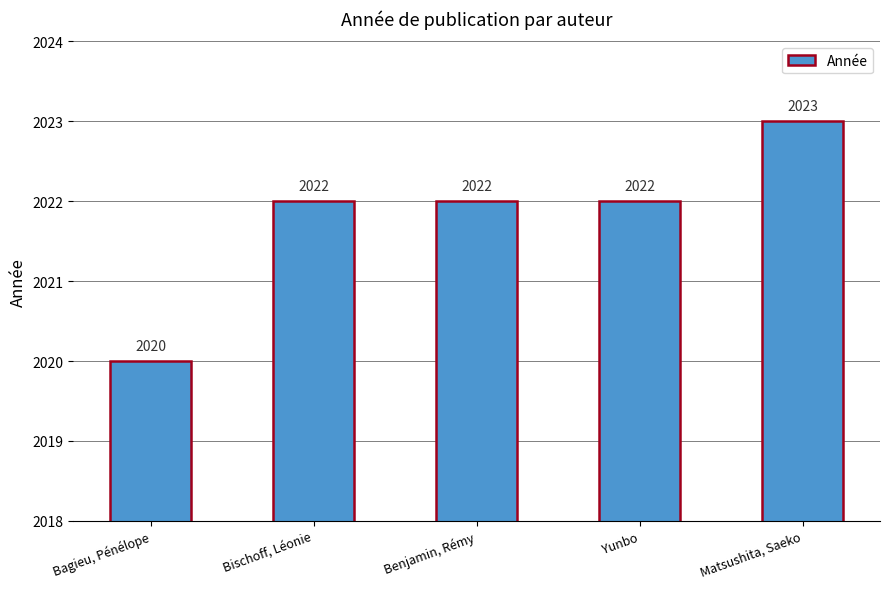

What is the sum of the values at Matsushita, Saeko and Benjamin, Rémy?

4045